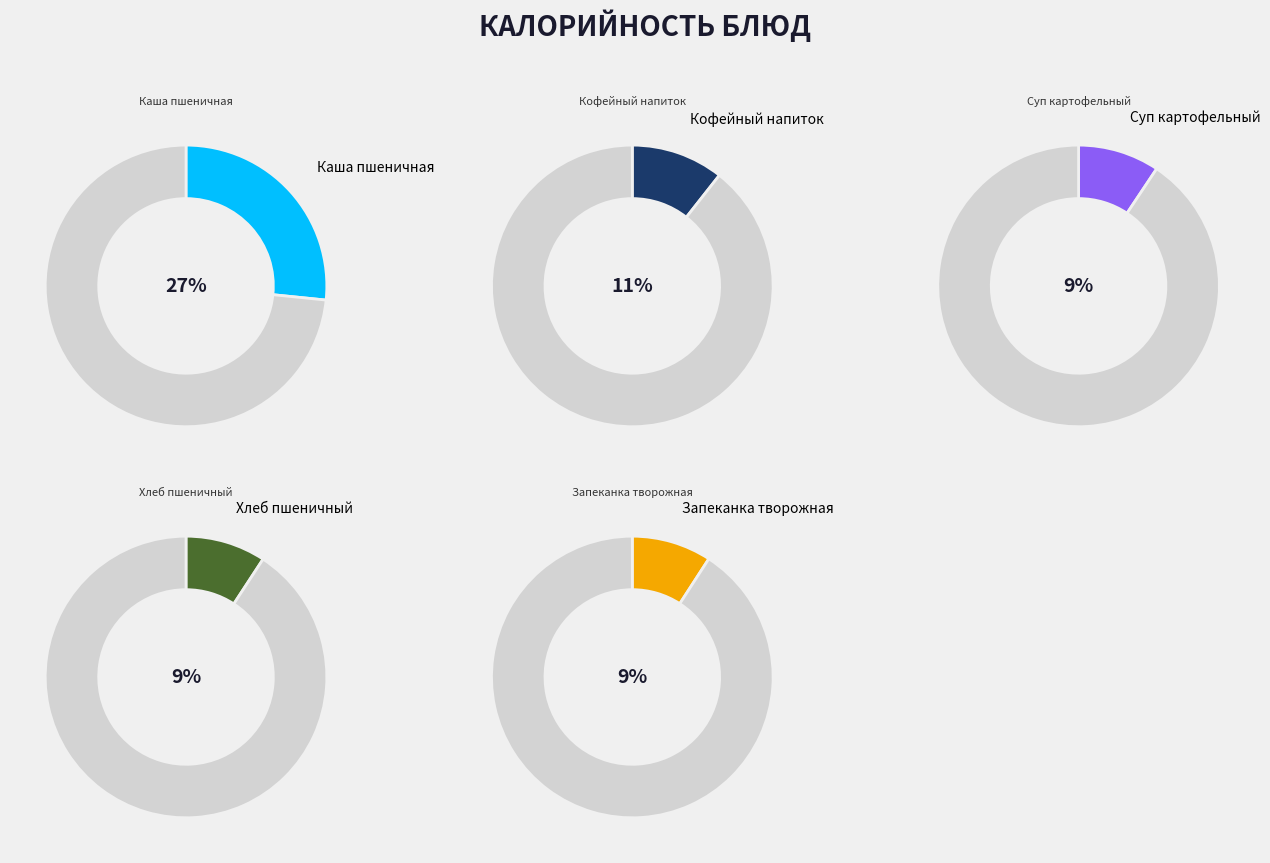

What percentage is the Хлеб пшеничный slice, to the nearest percent?

9%